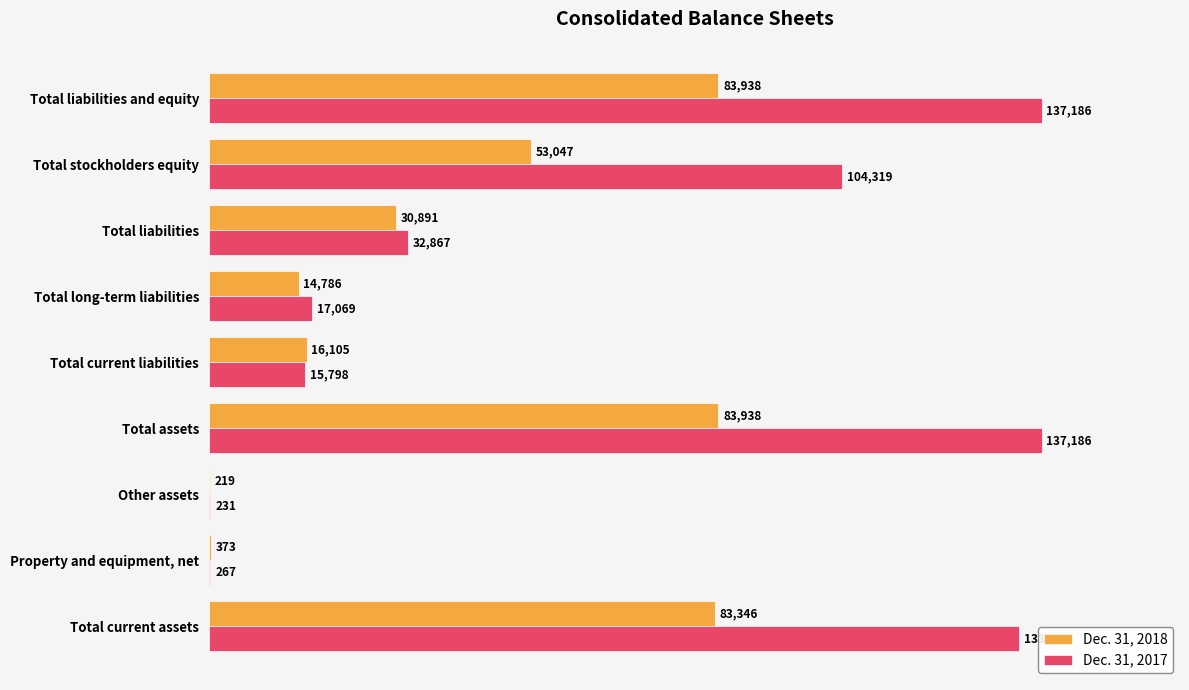

What is the sum of all Dec. 31, 2018 values?

366643